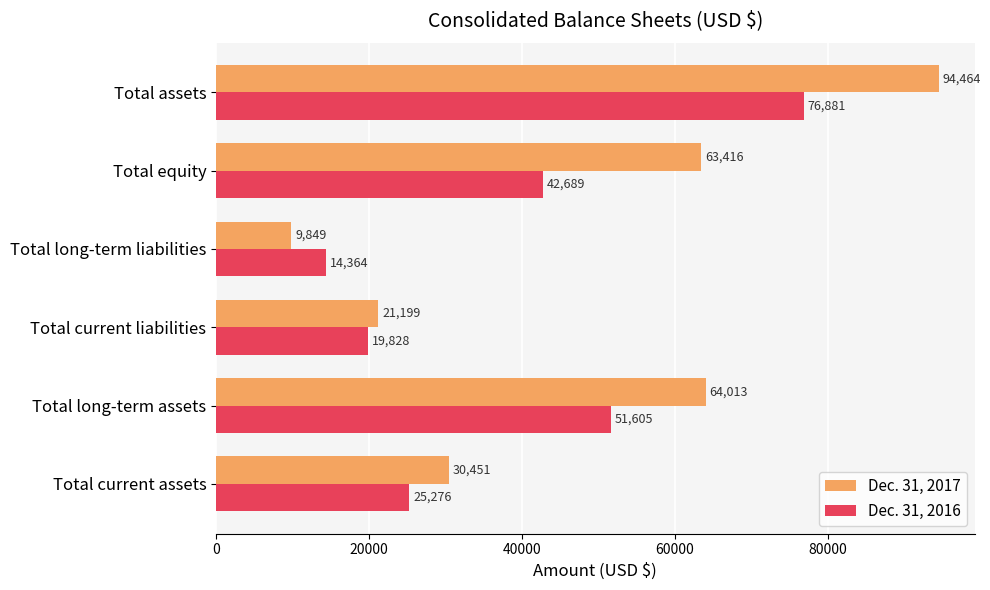

What is the highest value of the Dec. 31, 2017 series?

94464